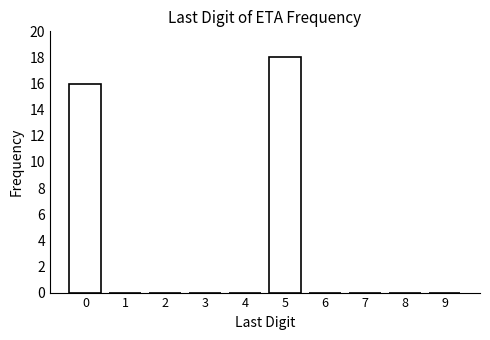

Reading left to right, extract all data points from this chart.

0=16	1=0	2=0	3=0	4=0	5=18	6=0	7=0	8=0	9=0